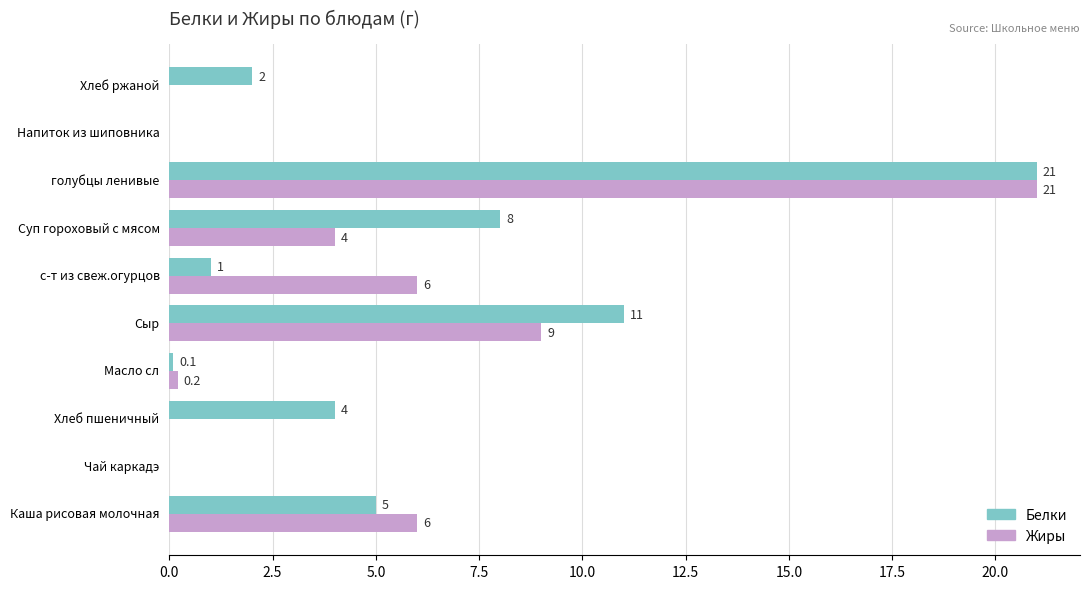

What is the sum of the Жиры values at Напиток из шиповника and с-т из свеж.огурцов?

6.0